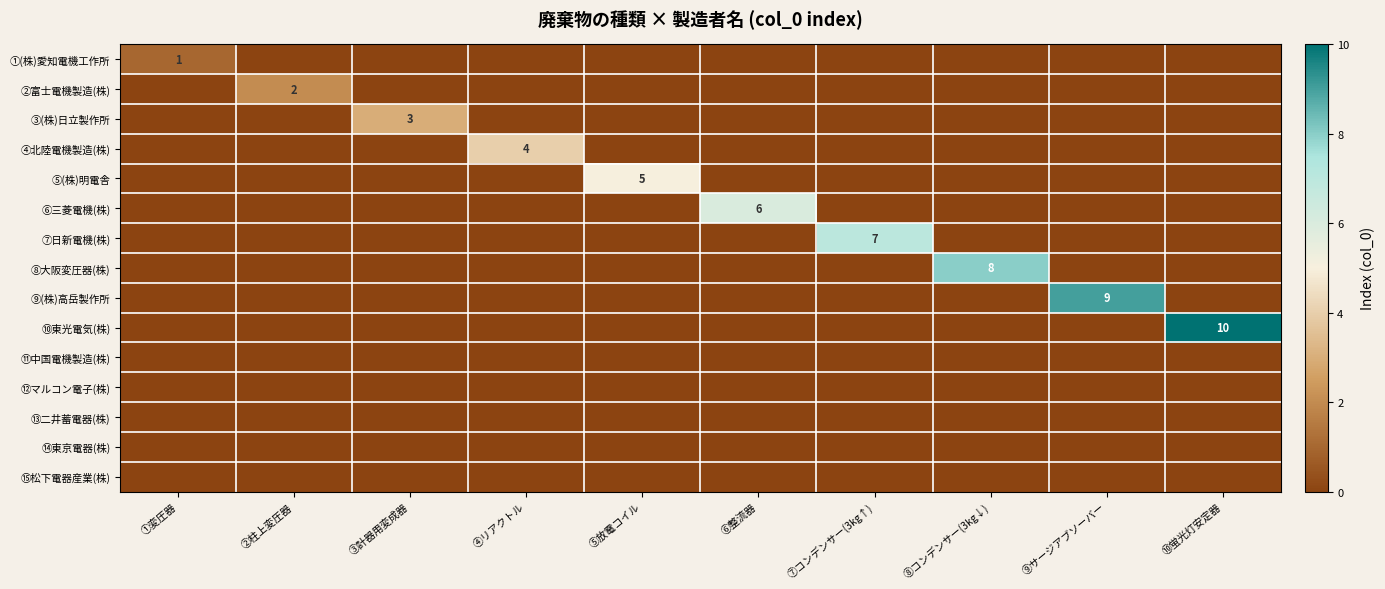

Which has a higher value, ②柱上変圧器 or ⑨サージアブソーバー?

②柱上変圧器